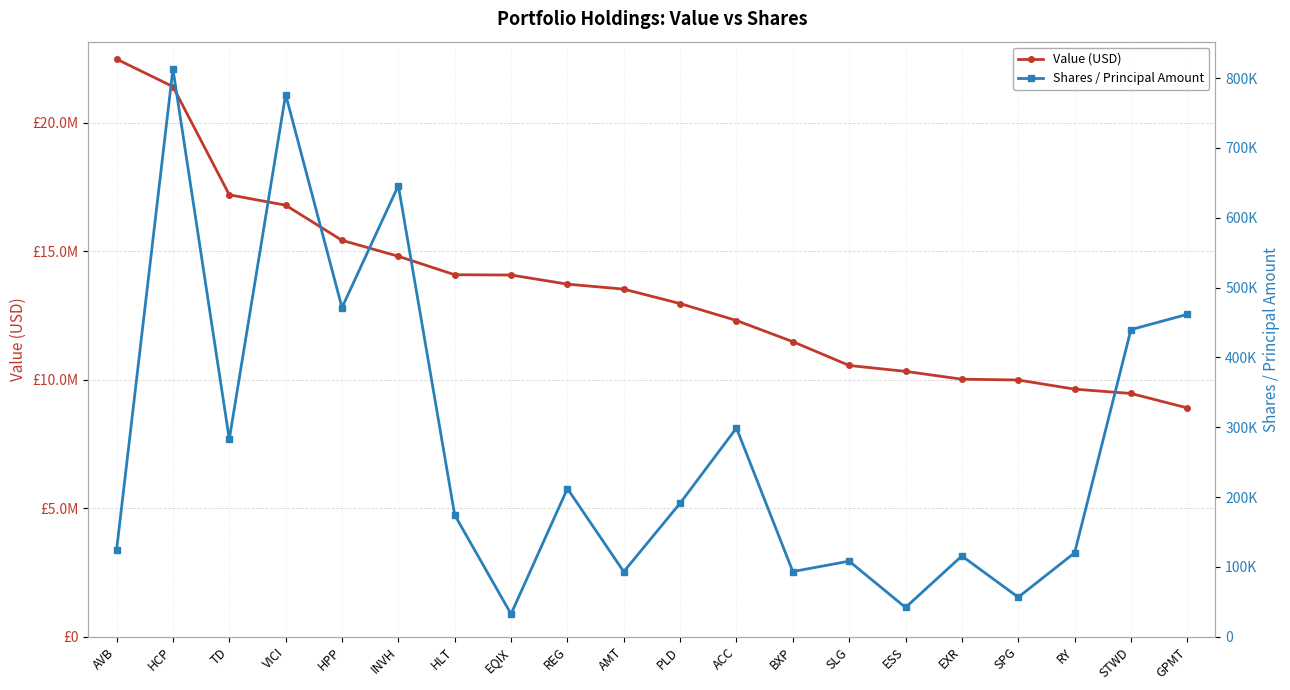

Between EXR and SLG, which is larger?

SLG